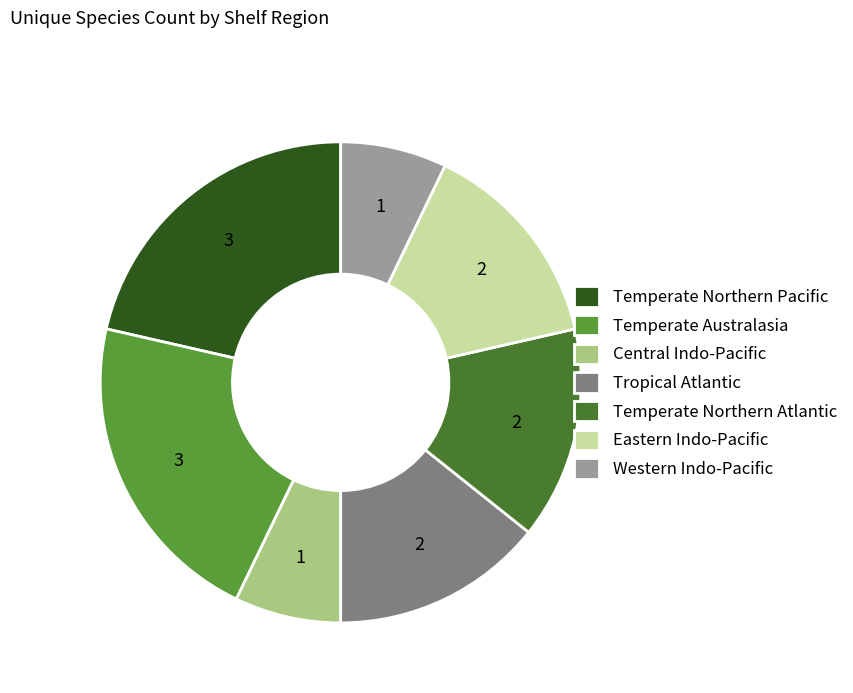

Which has a higher value, Temperate Northern Pacific or Western Indo-Pacific?

Temperate Northern Pacific